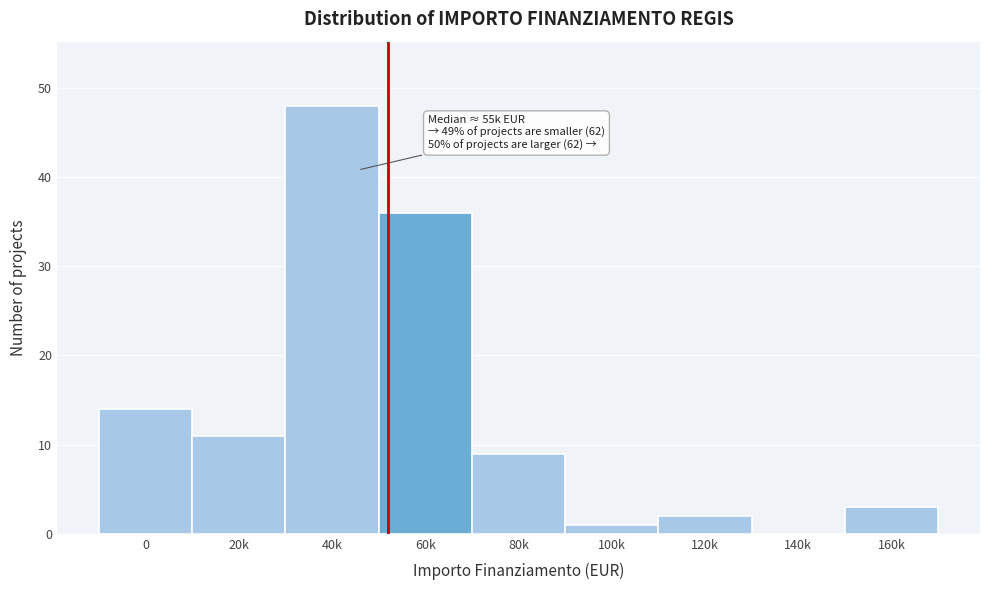

Reading left to right, list all the values displayed in this chart.

0=14	20k=11	40k=48	60k=36	80k=9	100k=1	120k=2	140k=0	160k=3